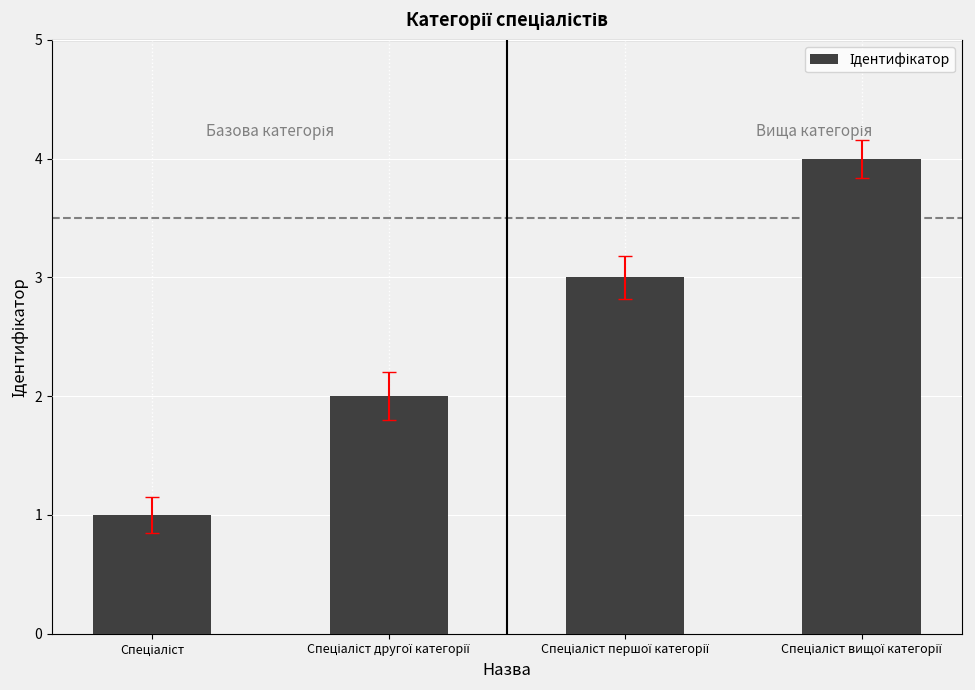

How many categories are shown in the chart?

4